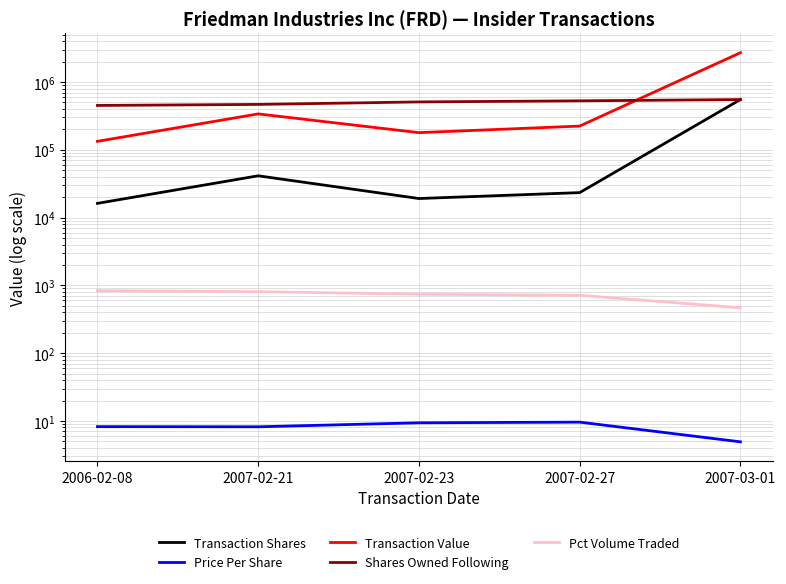

Does the chart have visible grid lines?

Yes